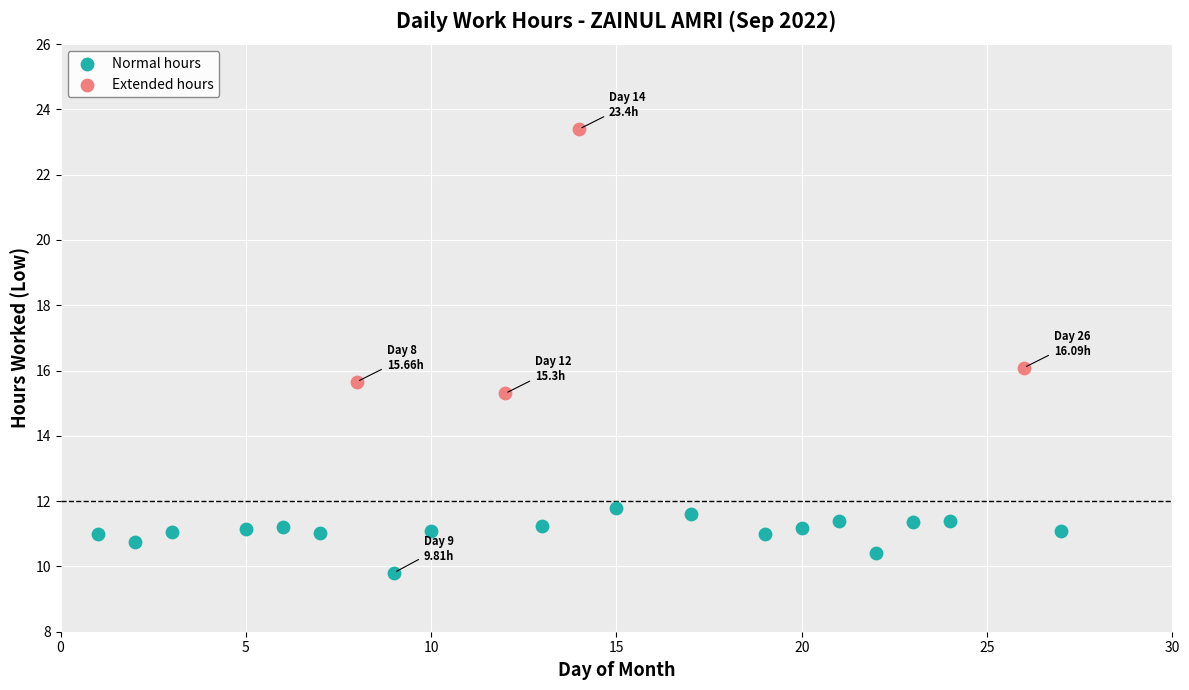

Which series has the widest spread of Y values?

Extended hours